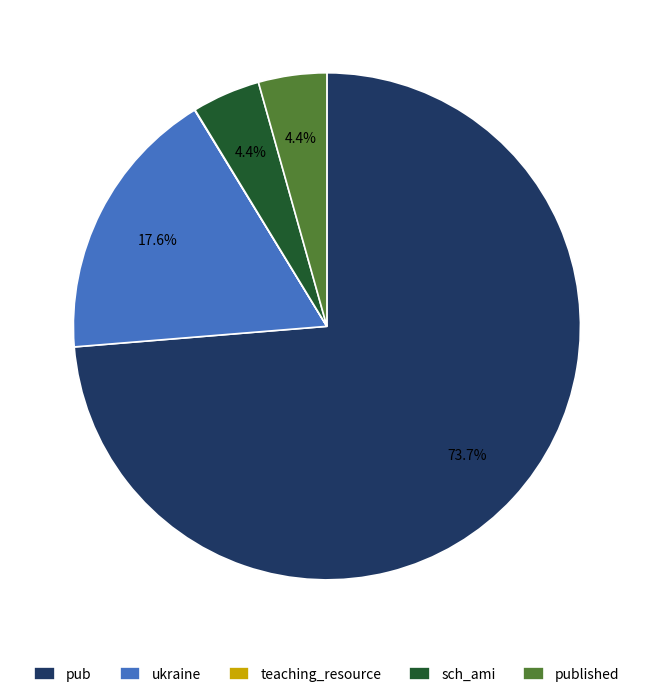

Is the sum of sch_ami and ukraine greater than half?

No